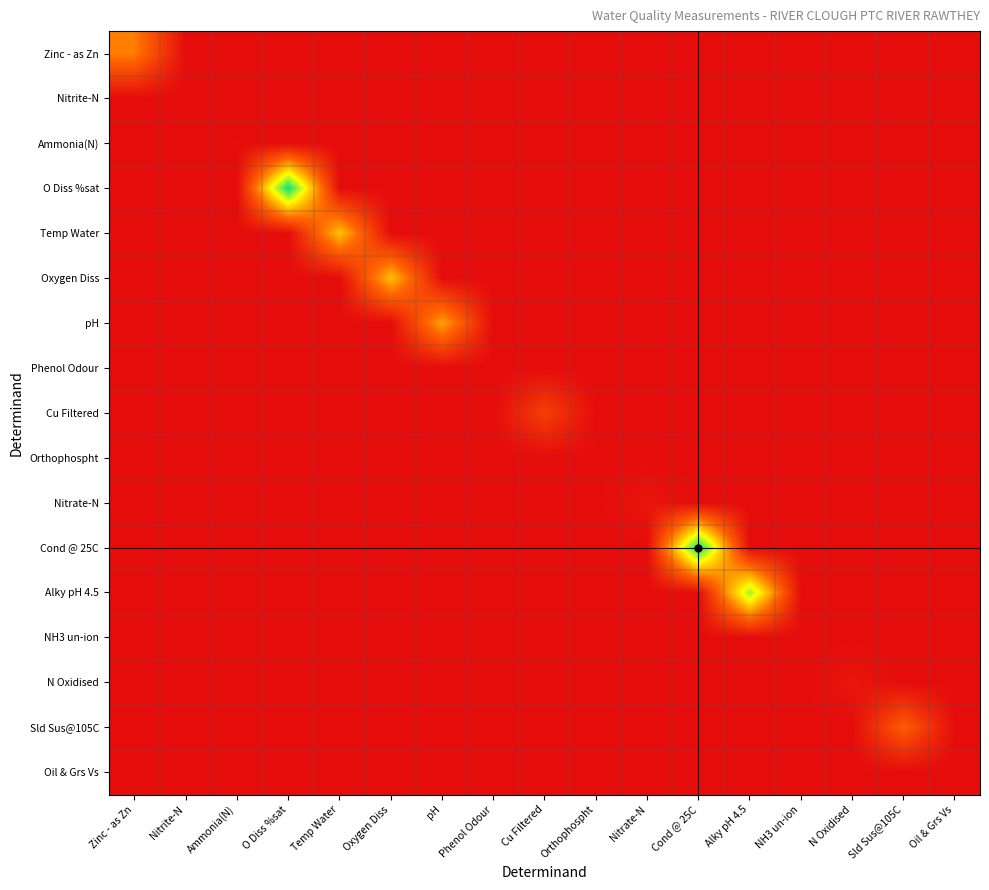

At how many categories does at least one series exceed 3?

3